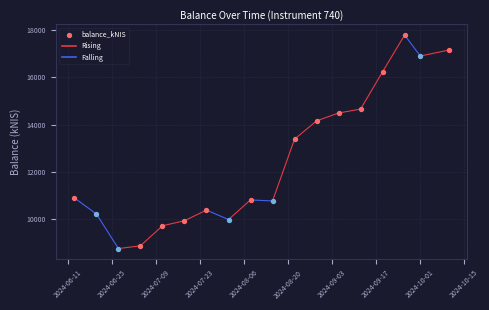

What is the change in value from 2024-08-22 to 2024-10-01?

+3524.3